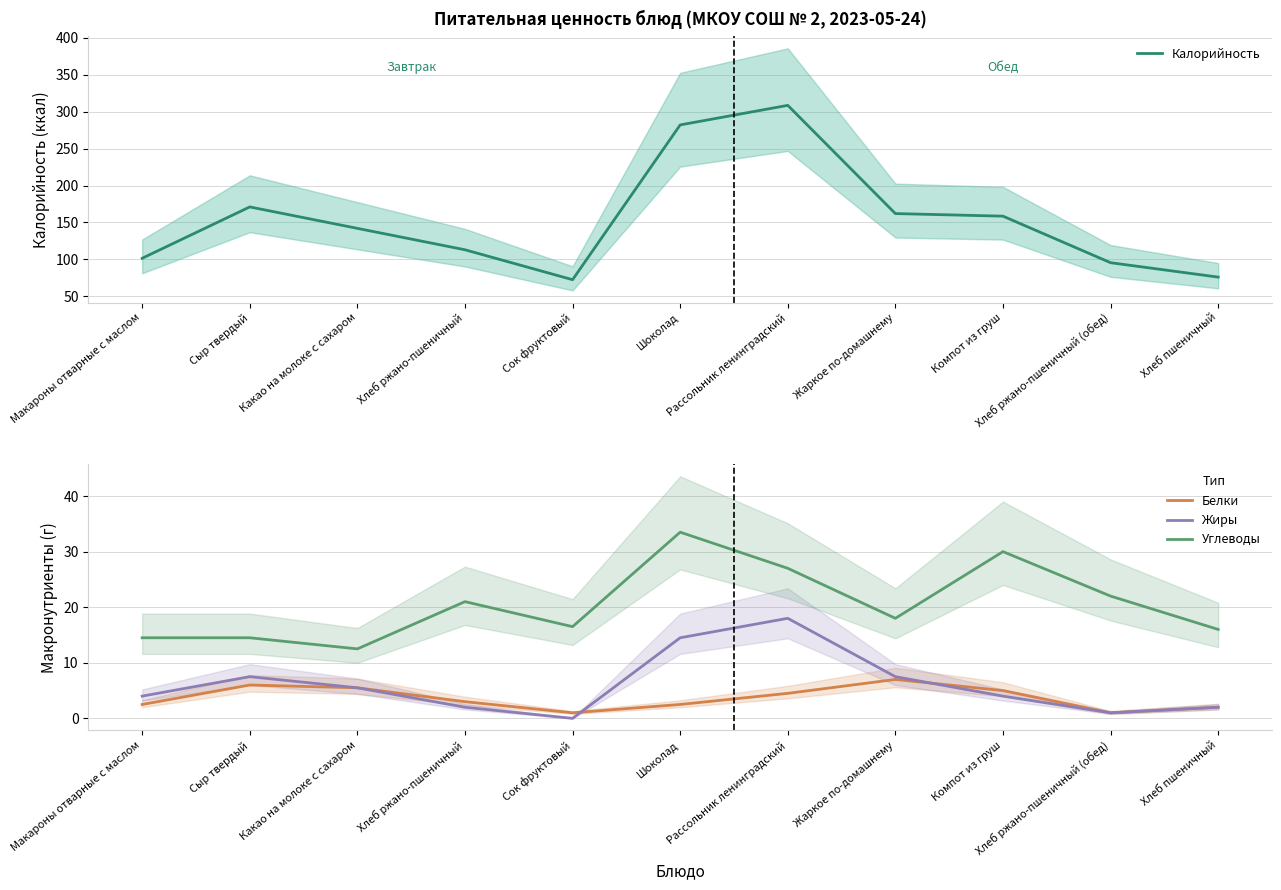

The value of Калорийность at Шоколад is 282.0. True or false?

True